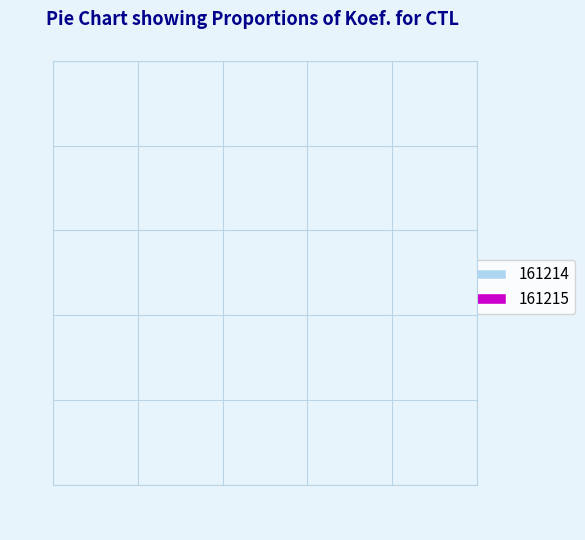

True or false: 161214 accounts for 52% of the total.

False